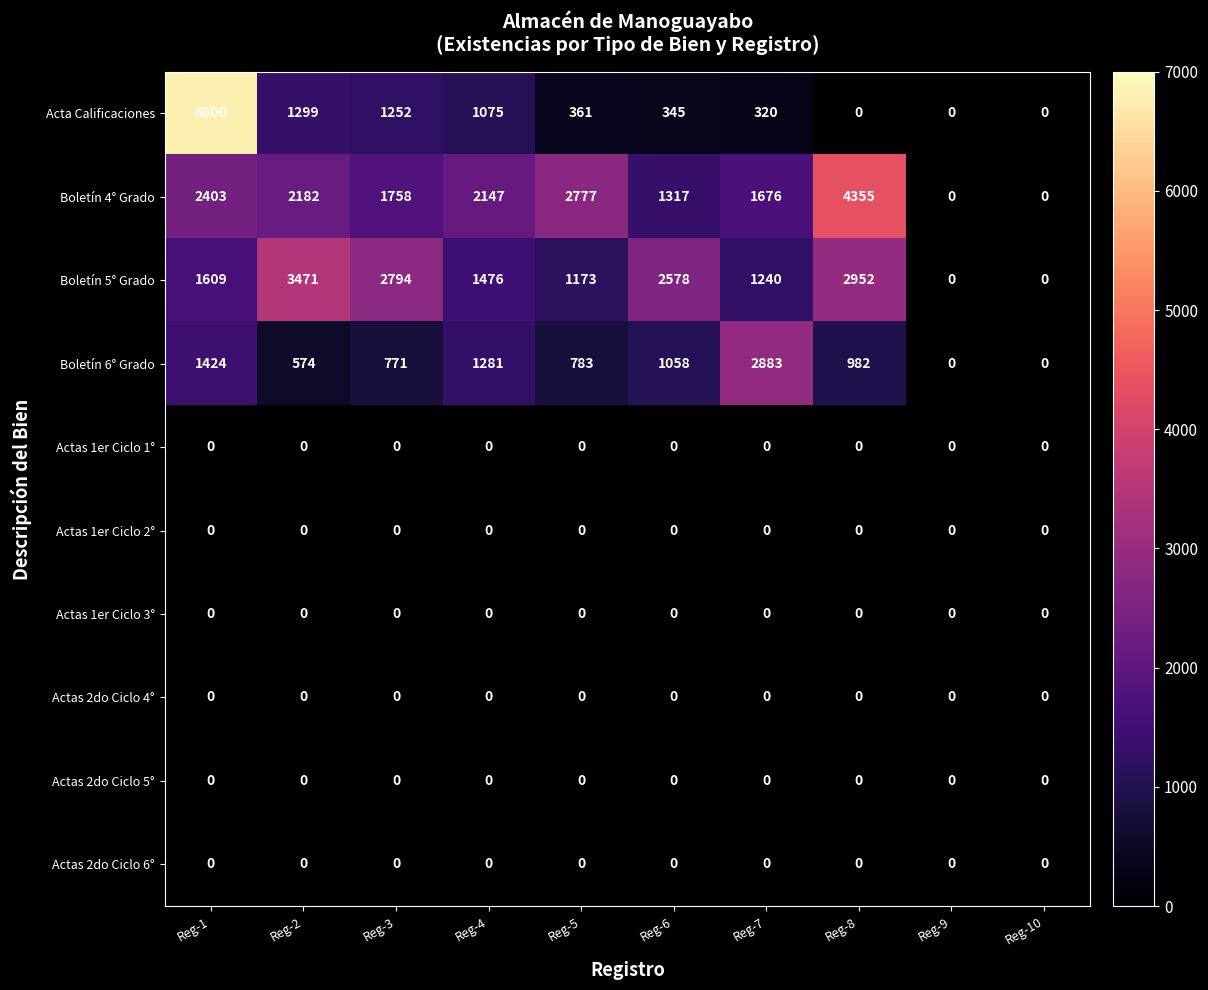

Is the value of Actas 1er Ciclo 2° at Reg-2 greater than the value of Acta Calificaciones at Reg-3?

No